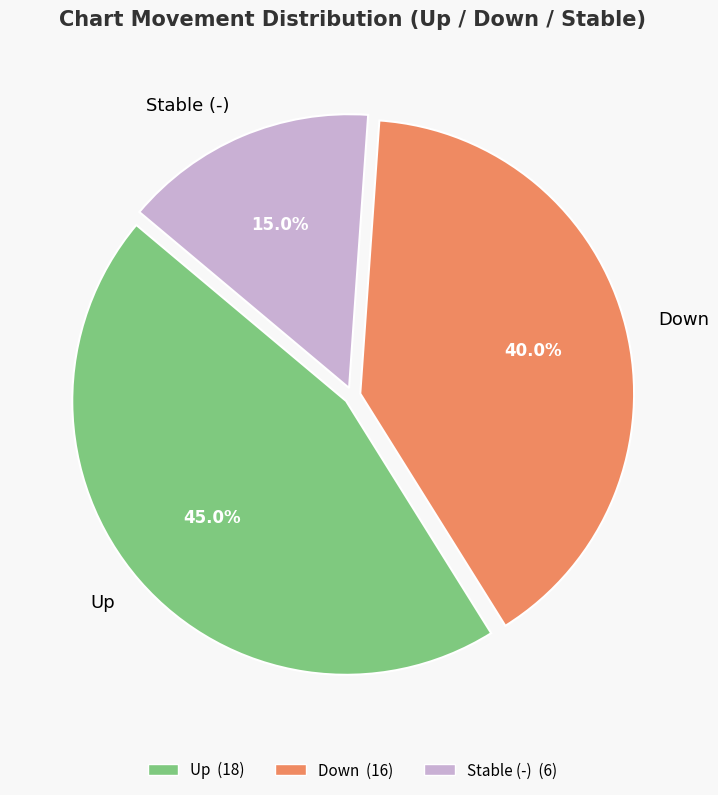

What is the smallest slice in the pie chart?

Stable (-)